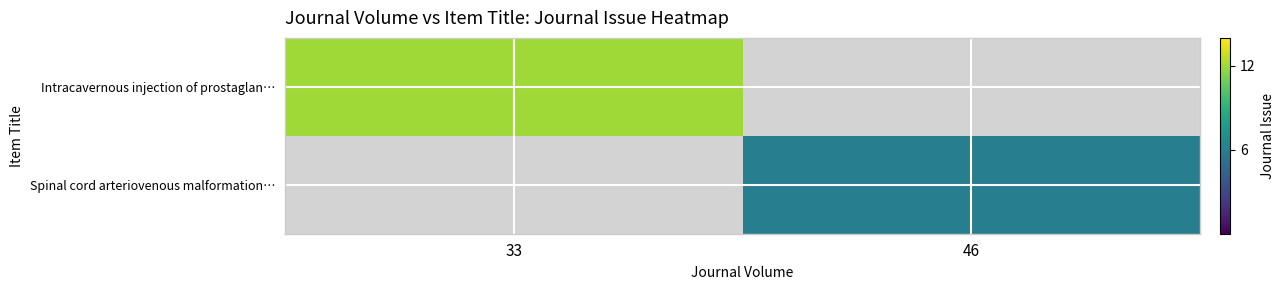

Rank the series by their maximum value, from highest to lowest.

Intracavernous injection of prostaglan…, Spinal cord arteriovenous malformation…